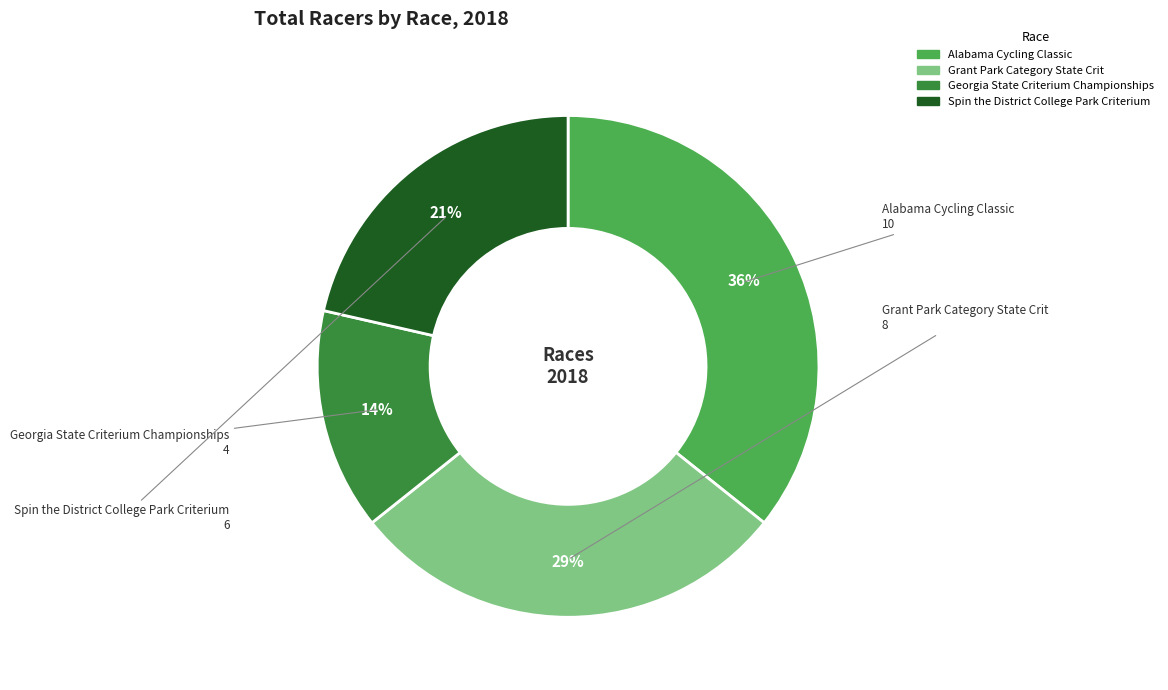

To the nearest percent, what is the combined percentage of Spin the District College Park Criterium and Alabama Cycling Classic?

57%